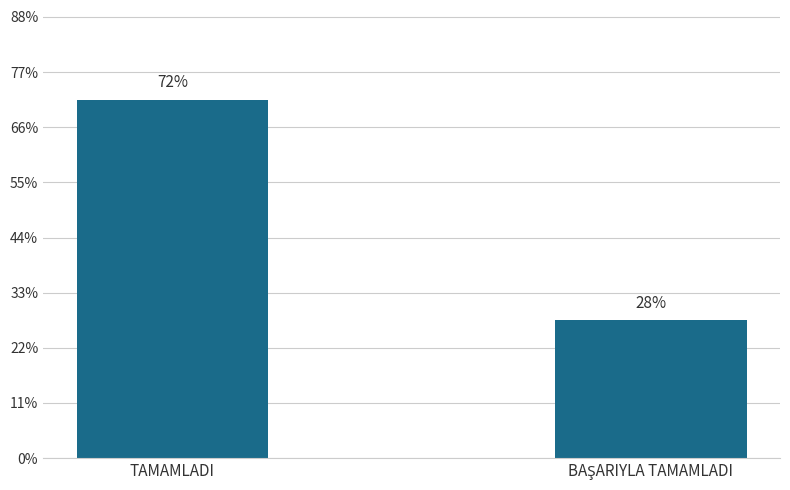

Are the bars horizontal?

No